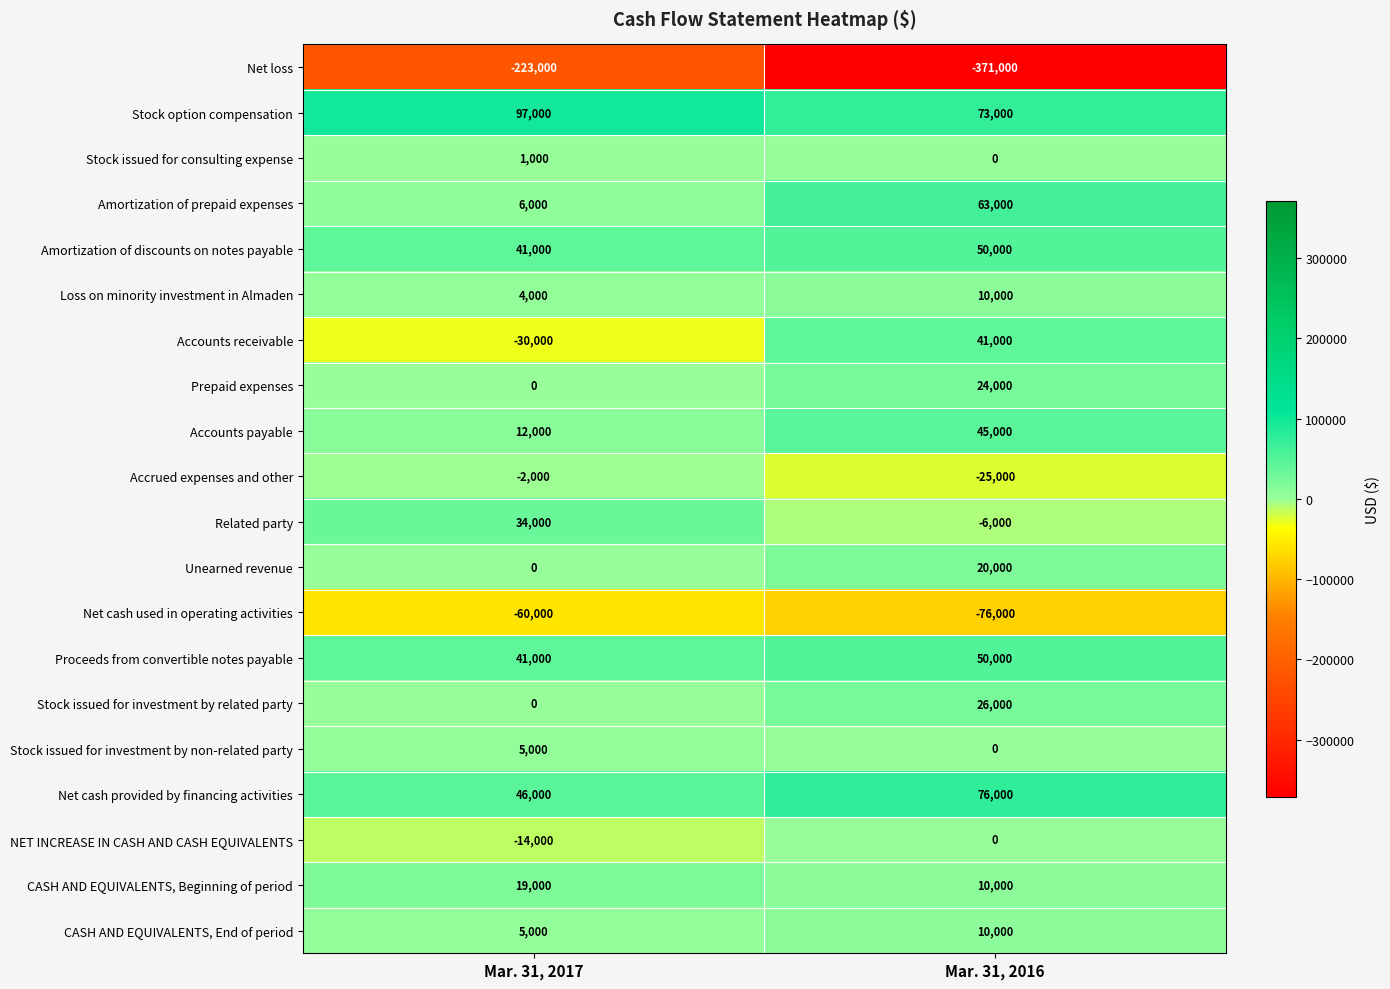

Rank the categories by Accounts payable value from highest to lowest.

Mar. 31, 2016, Mar. 31, 2017